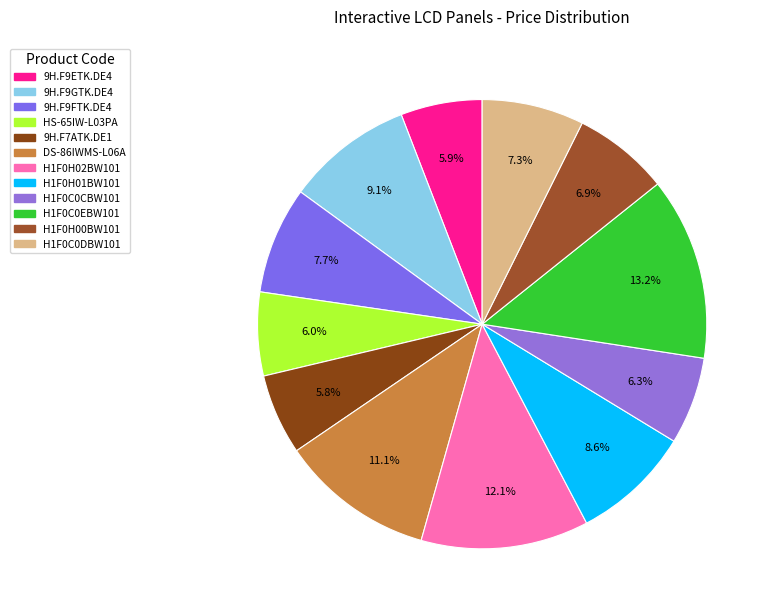

To the nearest percent, what percentage of the pie is H1F0C0CBW101?

6%